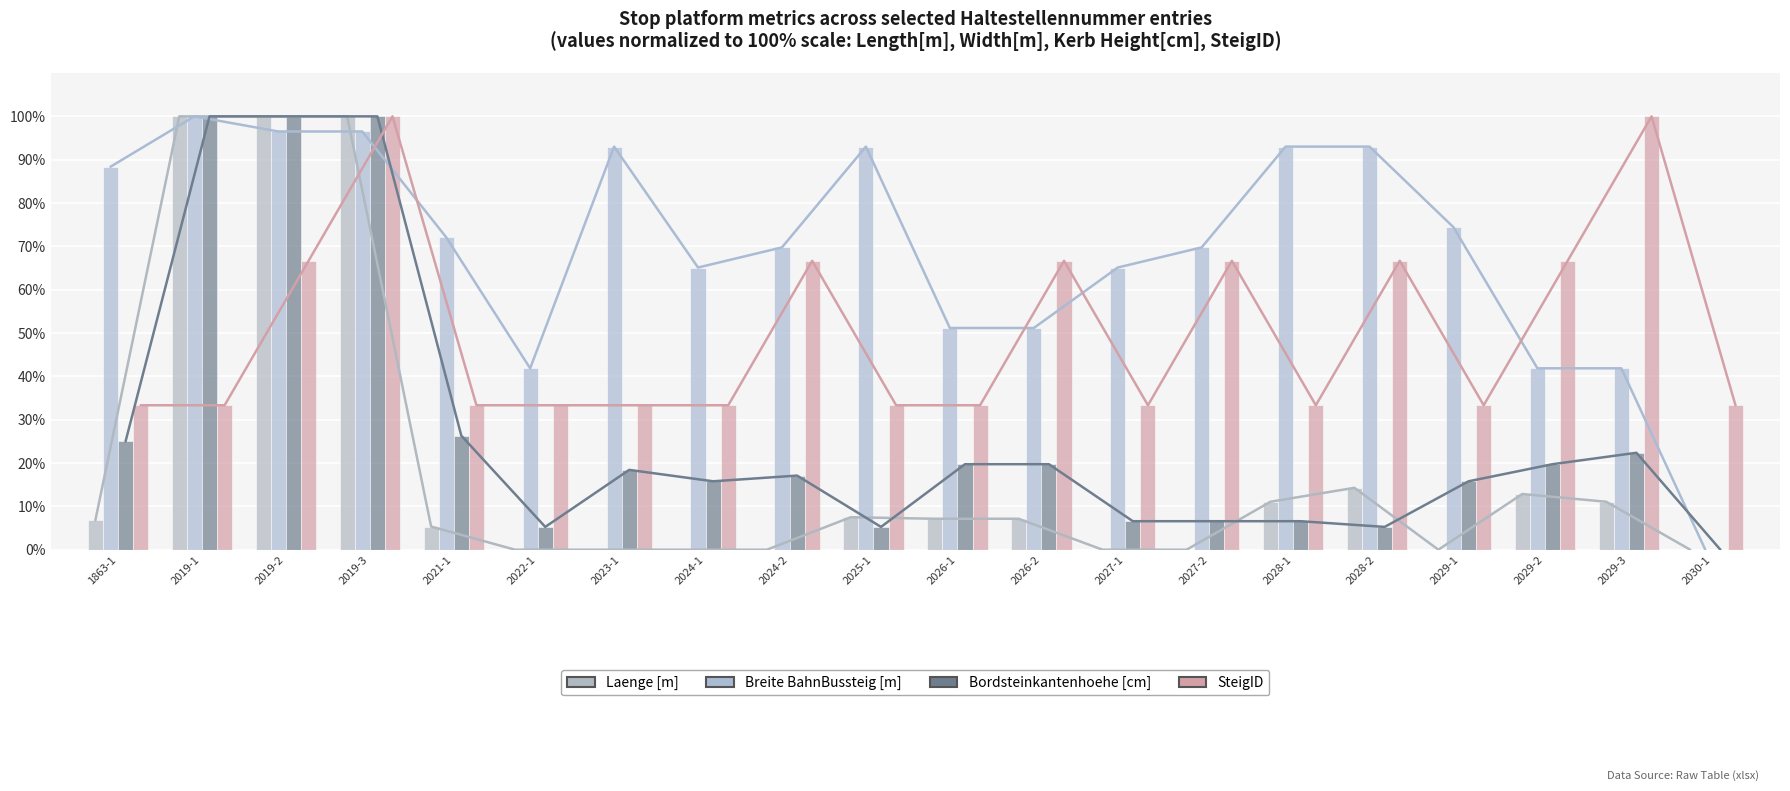

What are all the series names shown in the legend?

Laenge [m], Breite BahnBussteig [m], Bordsteinkantenhoehe [cm], SteigID